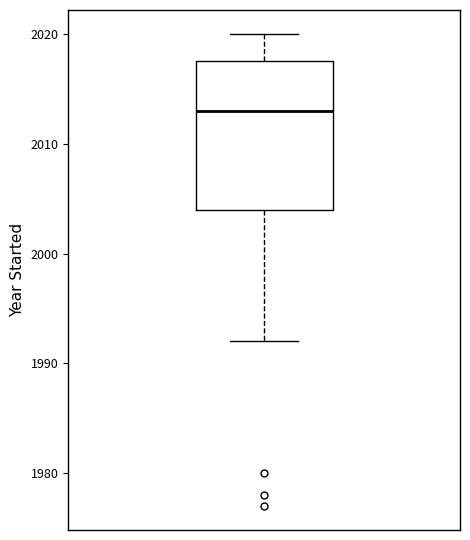

Where does the lower whisker of the box end on the y-axis? The values are not printed on the chart, so give them approximately, as read against the axis.

1992